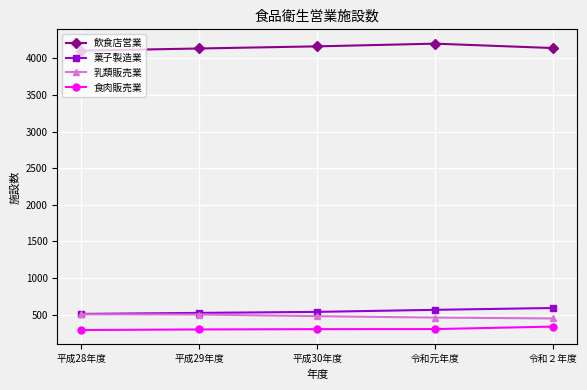

Is it true that 乳類販売業 equals 459 at 令和元年度?

True